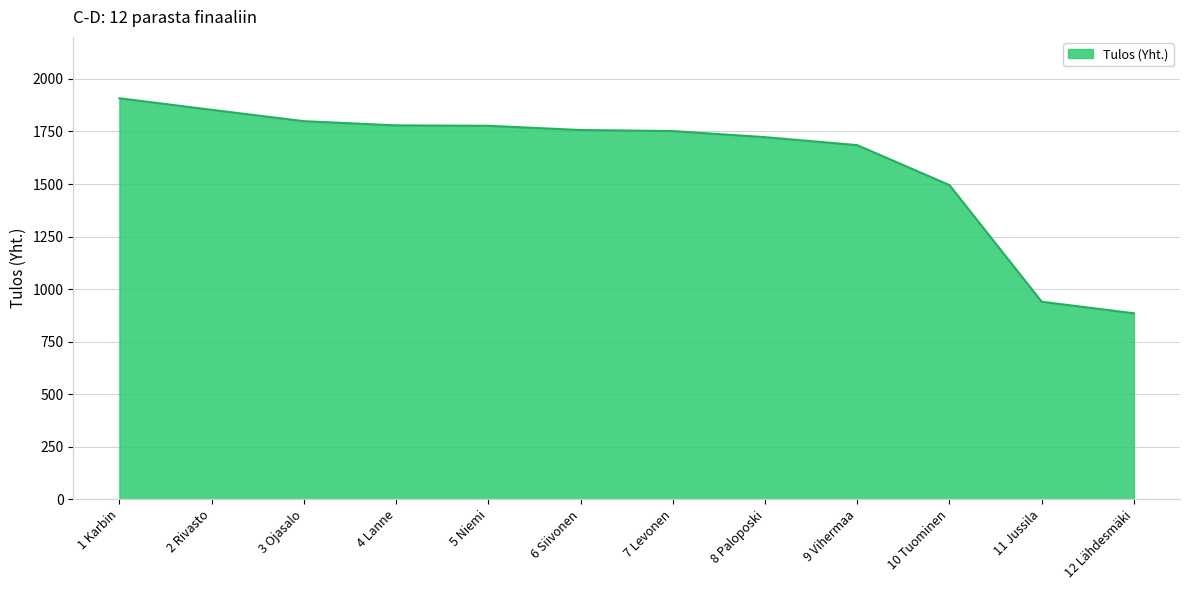

Between 8 Paloposki and 5 Niemi, which is larger?

5 Niemi